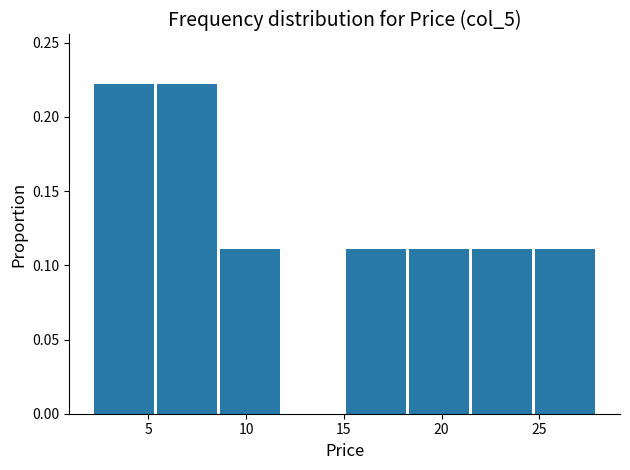

Reading left to right, list every bar in this chart as the range it spans on the x-axis followed by its height. Neither the bar edges nor the heights are printed on the chart, so give them approximately, as read against the axes.

2.5 to 5.5: 0.22
5.5 to 8.5: 0.22
8.5 to 12.0: 0.11
12.0 to 15.0: 0
15.0 to 18.5: 0.11
18.5 to 21.5: 0.11
21.5 to 25.0: 0.11
25.0 to 28.0: 0.11